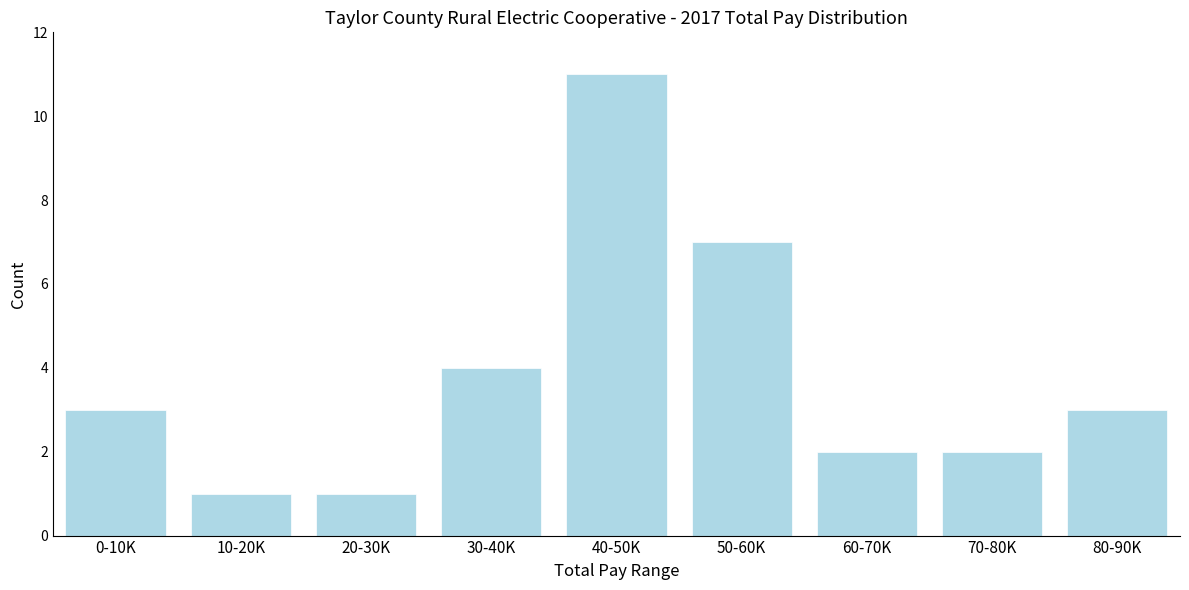

Reading left to right, list all the values displayed in this chart.

3	1	1	4	11	7	2	2	3